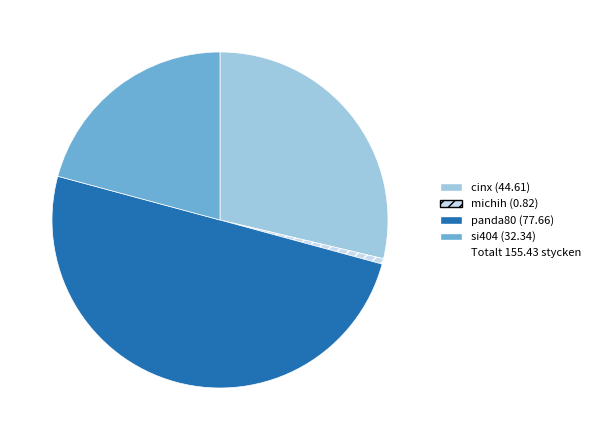

How many slices are in this pie chart?

4